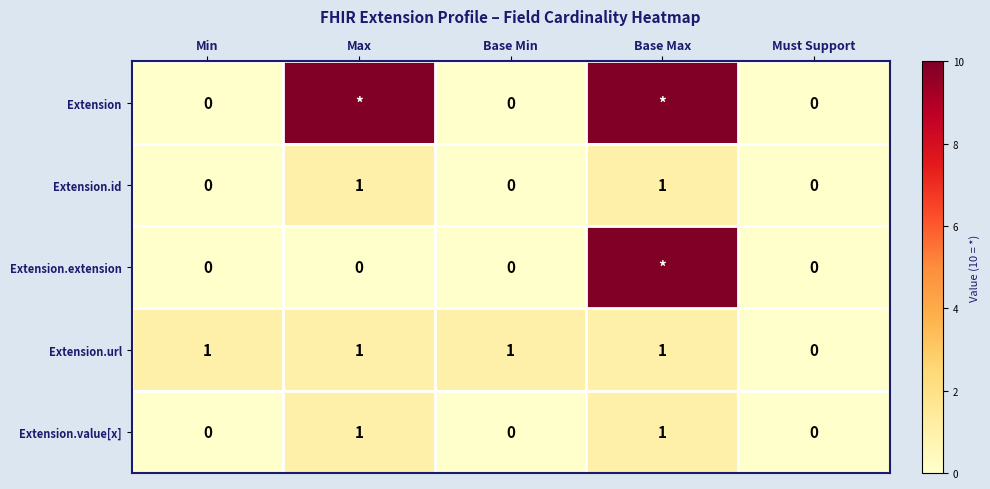

Is it true that Extension.id equals 1 at Base Max?

True